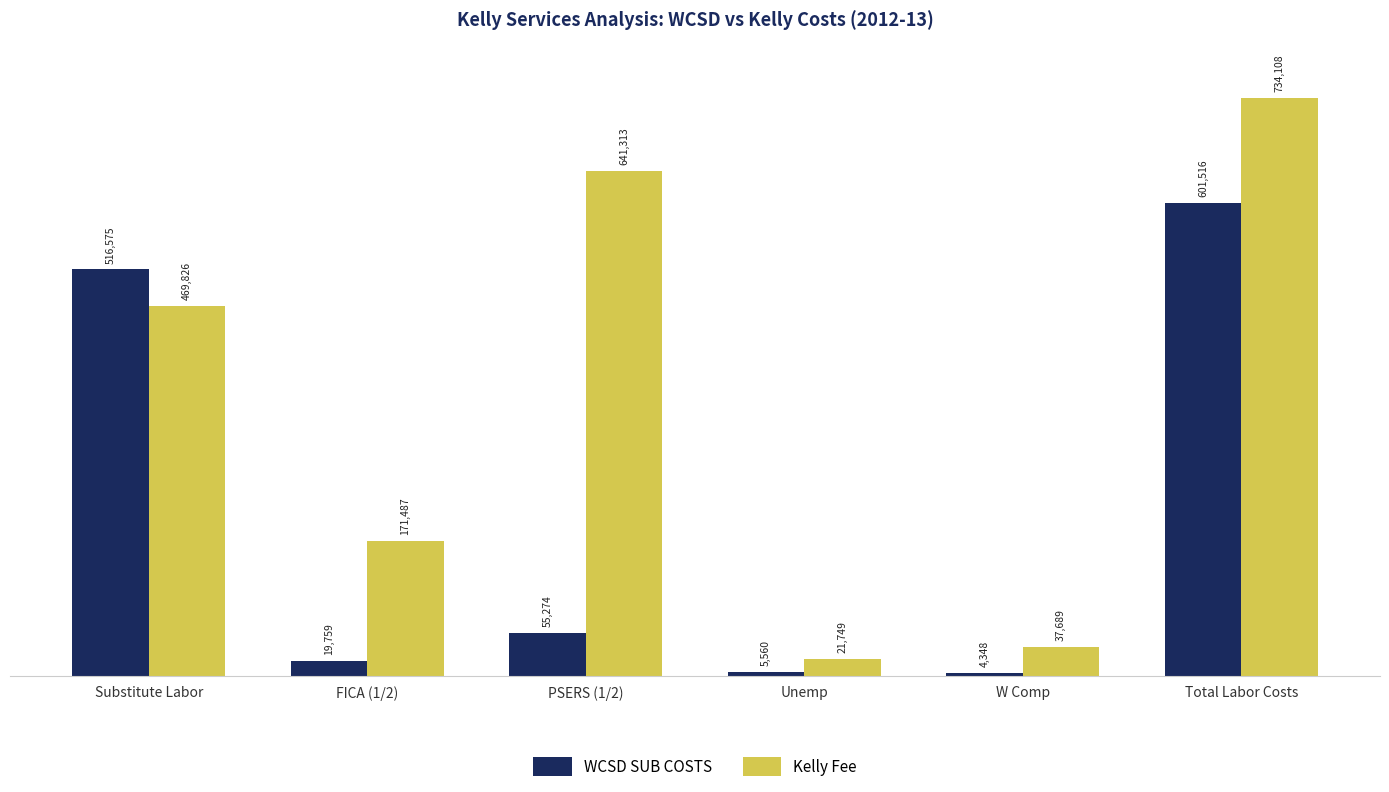

At how many categories does at least one series exceed 289958?

3